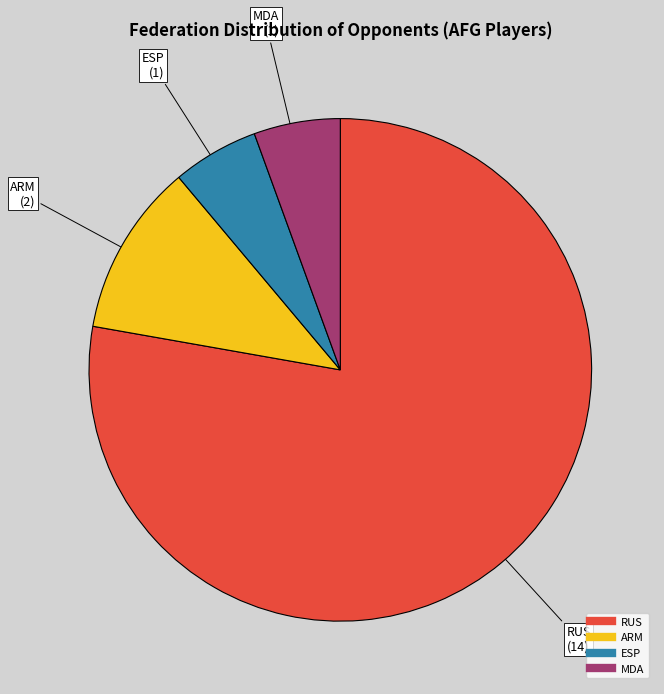

Approximately how many times larger is the value at ESP compared to ARM?

0.5